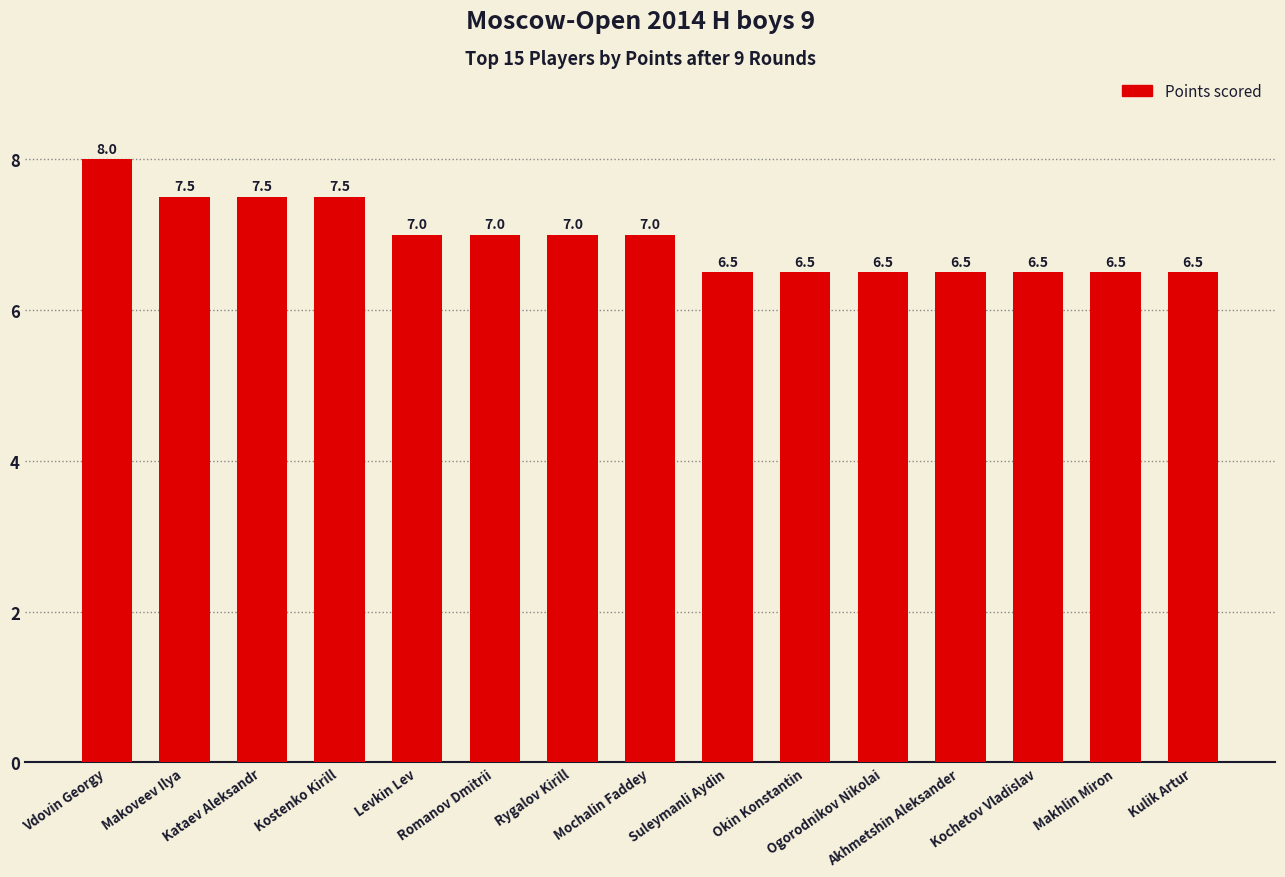

The chart shows a value of 7.5 at Kostenko Kirill. True or false?

True